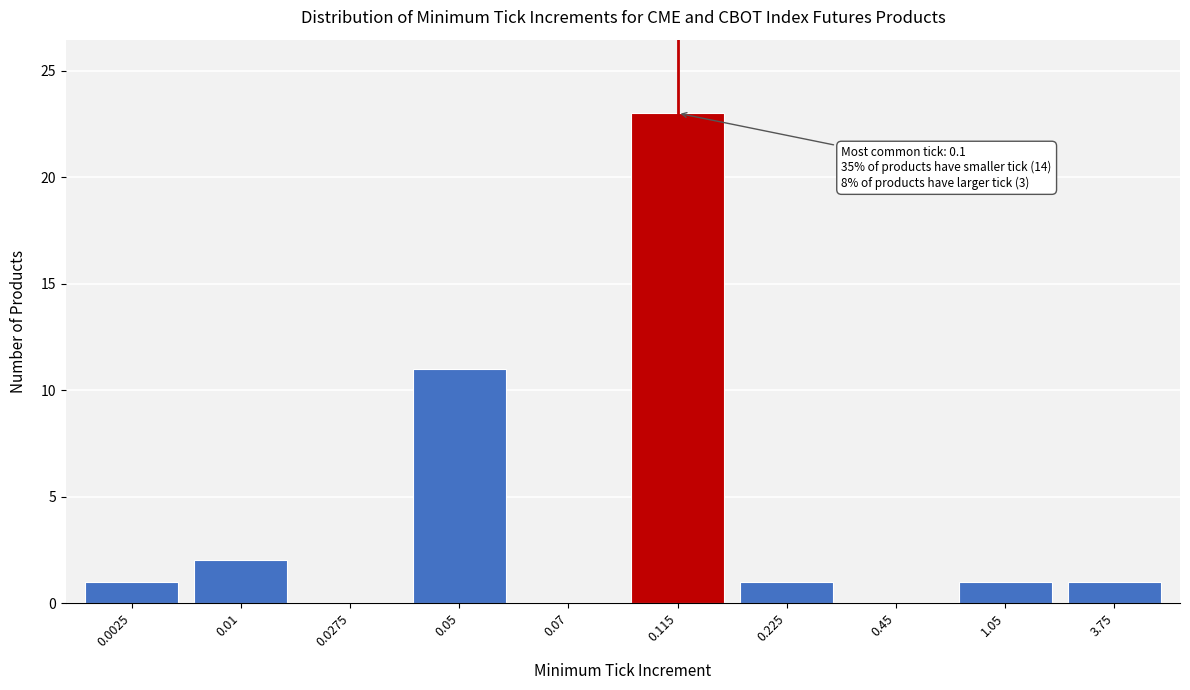

Reading right to left, list all the values displayed in this chart.

3.75=1	1.05=1	0.45=0	0.225=1	0.115=23	0.07=0	0.05=11	0.0275=0	0.01=2	0.0025=1